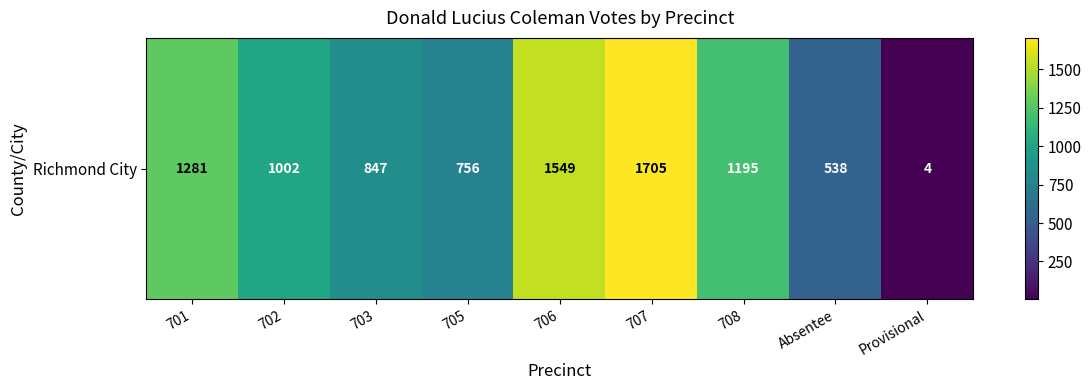

Which category has the lowest value across all series?

Provisional